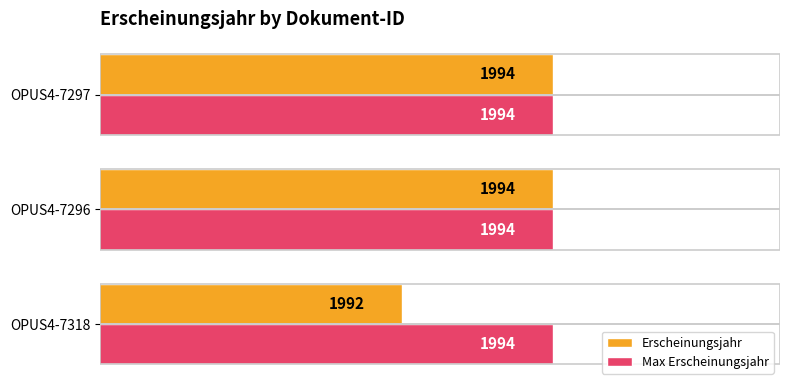

Is it true that Max Erscheinungsjahr equals 1994 at OPUS4-7318?

True